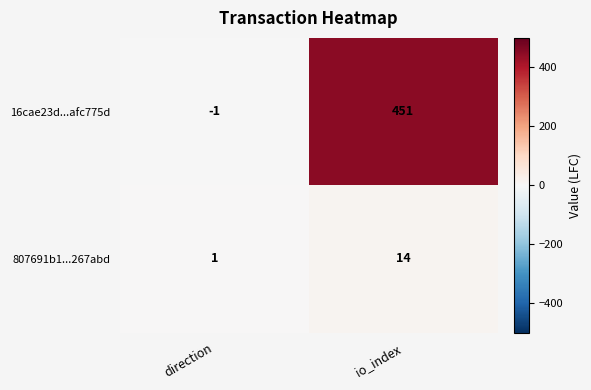

Between direction and io_index, which series saw the biggest shift?

16cae23d...afc775d